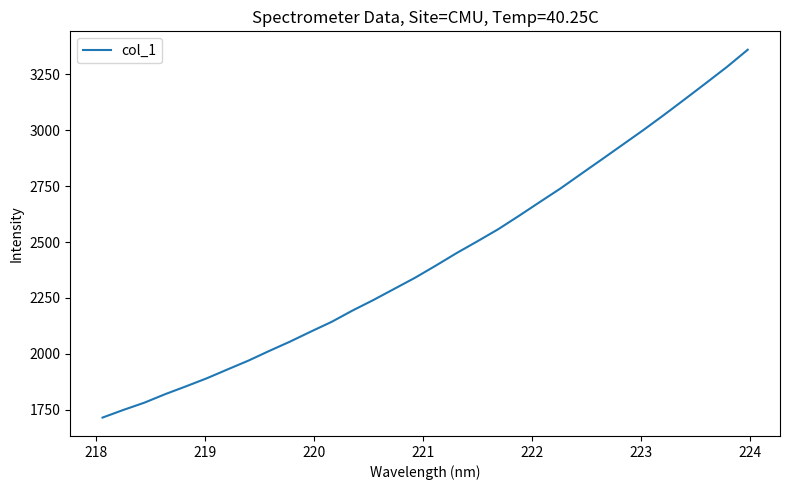

What is the difference between the maximum and minimum values?

1644.6